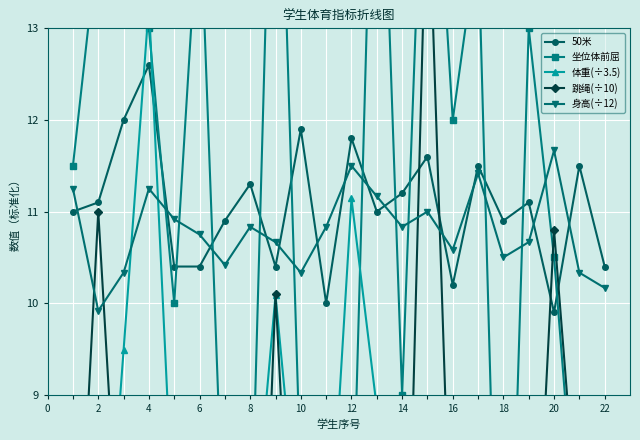

What is the value of the 身高(÷12) point at the 16th from the left?

10.6